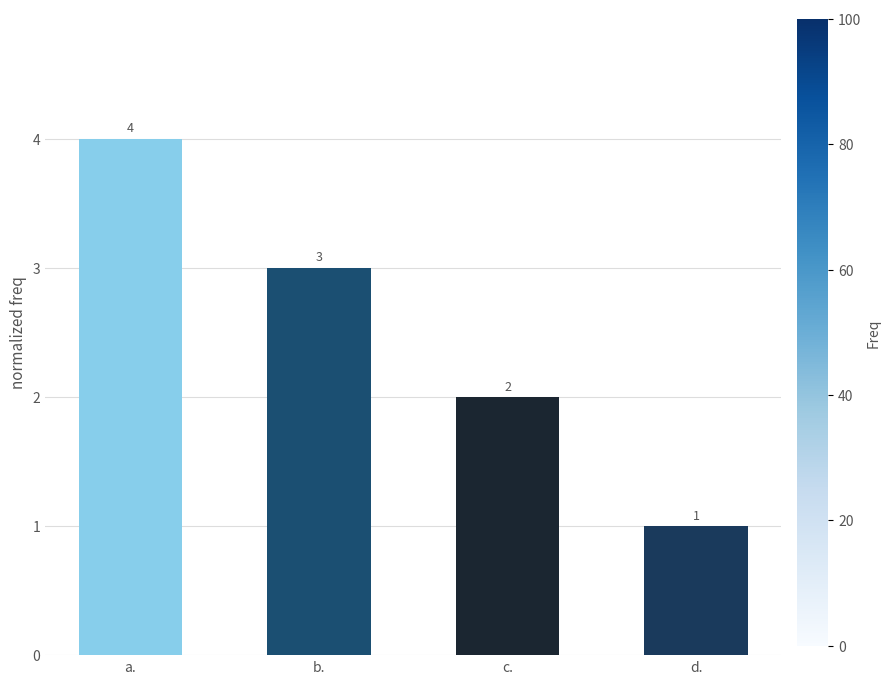

Rank the categories by value from highest to lowest.

a., b., c., d.